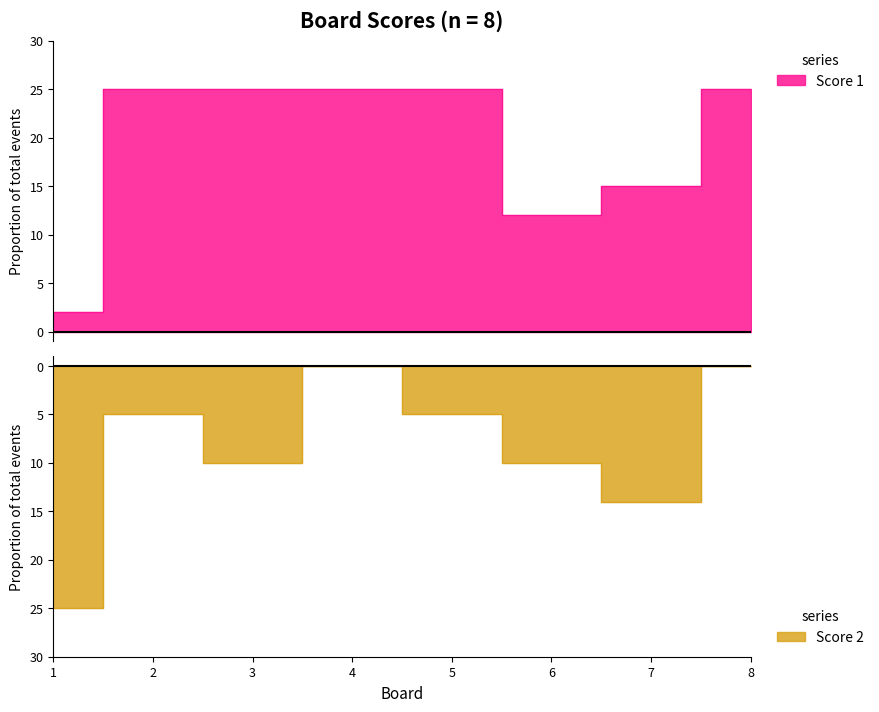

Count the Score 2 values in the range -10 to 0.

6